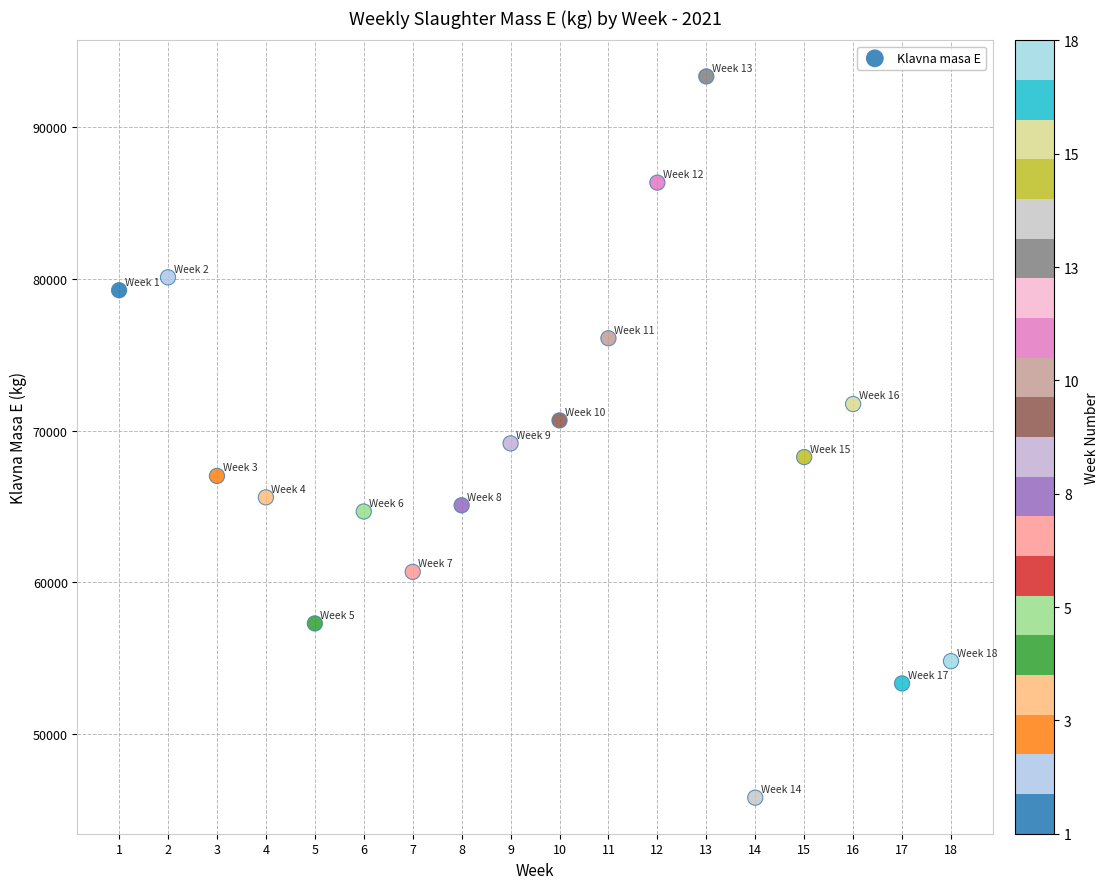

What is the range of Y values (max minus min)?

47558